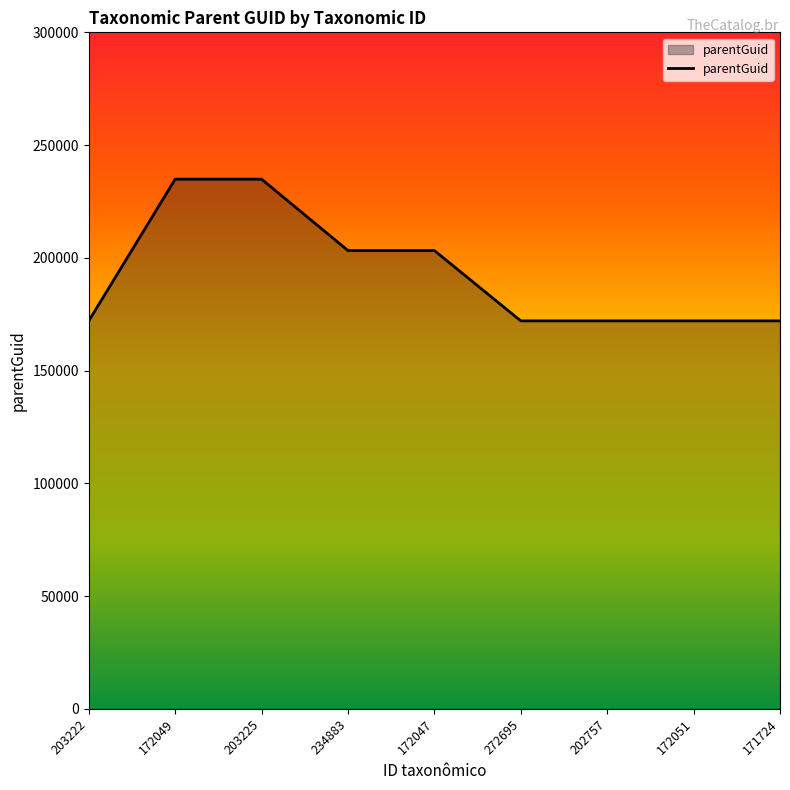

True or false: the data shows 45501 at 172051.

False